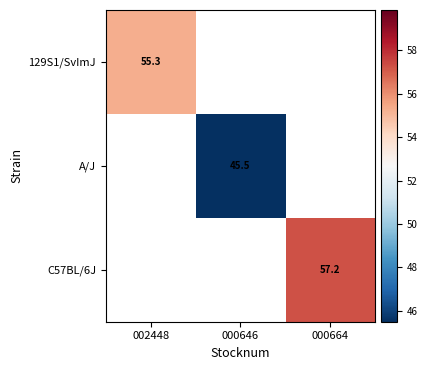

At which label does 129S1/SvImJ reach its peak?

002448